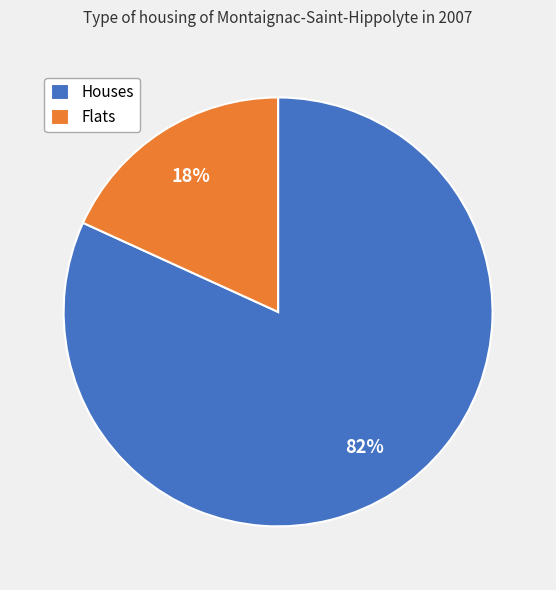

What percentage is the Flats slice, to the nearest percent?

18%